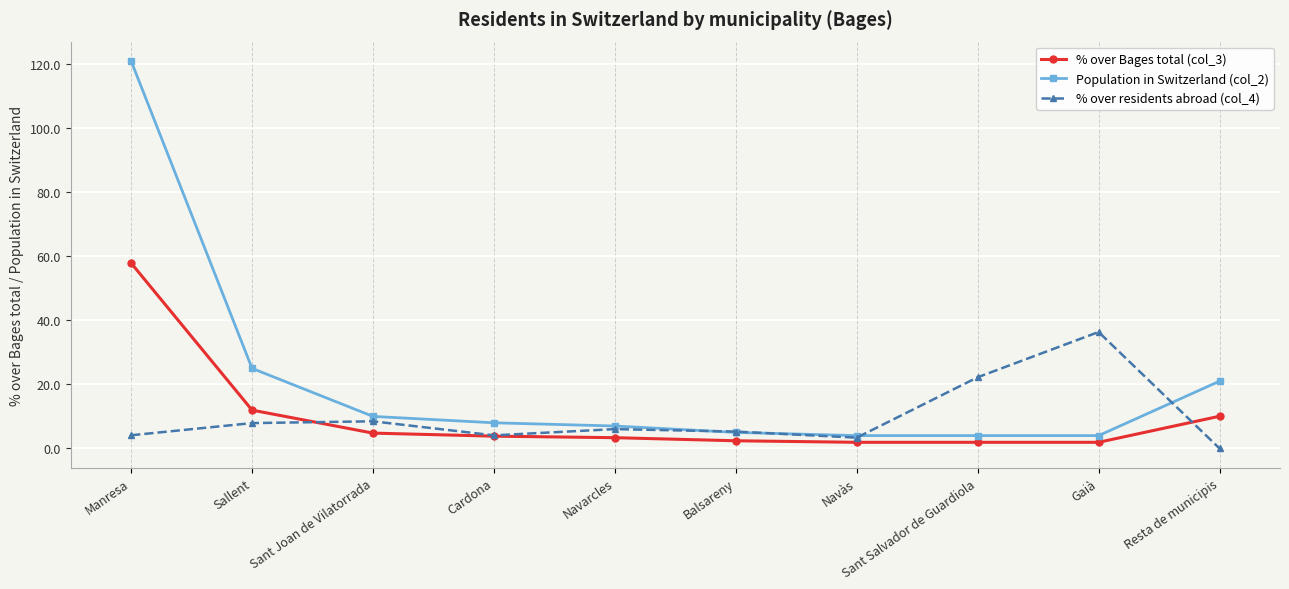

Between Sallent and Cardona, which series saw the biggest shift?

Population in Switzerland (col_2)